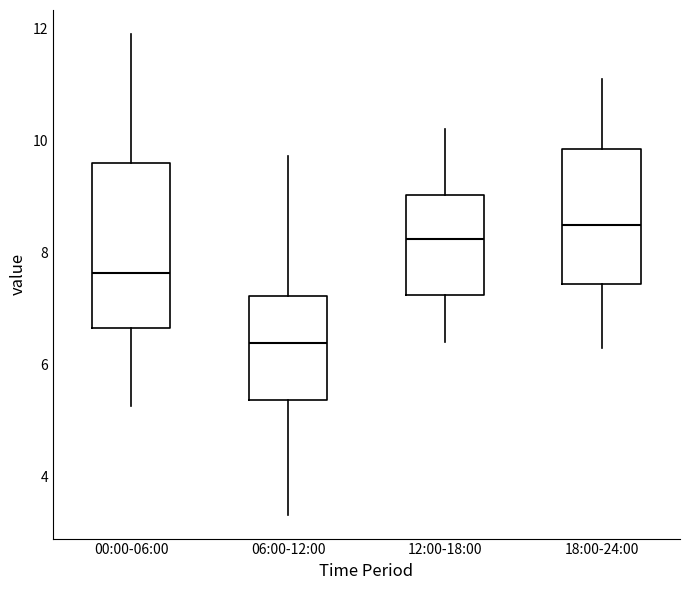

Comparing the boxes themselves (not the whiskers), which one is the tallest?

00:00-06:00